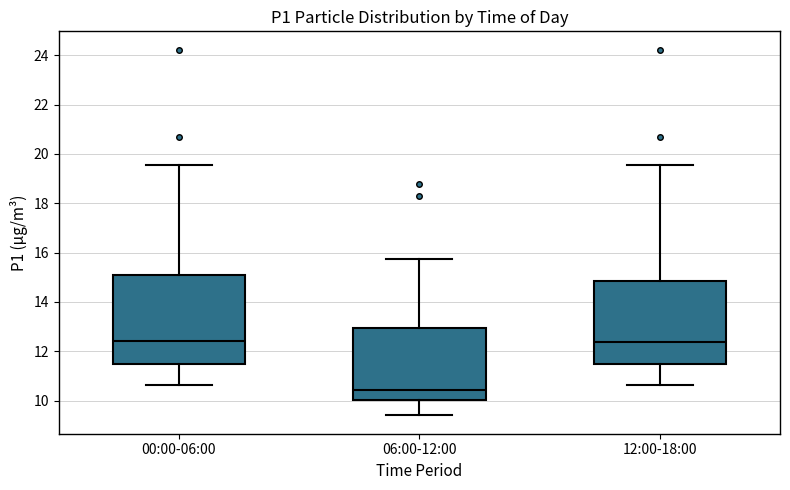

Reading left to right, transcribe this box plot: for each box, give where its median line is, the range the box spans, and where its two whiskers end, as read against the y-axis. The values are not printed on the chart, so give them approximately, as read against the axis.

00:00-06:00: median 12.4, box 11.6 to 15.0, whiskers 10.6 to 19.6
06:00-12:00: median 10.4, box 10.0 to 13.0, whiskers 9.4 to 15.8
12:00-18:00: median 12.4, box 11.6 to 14.8, whiskers 10.6 to 19.6